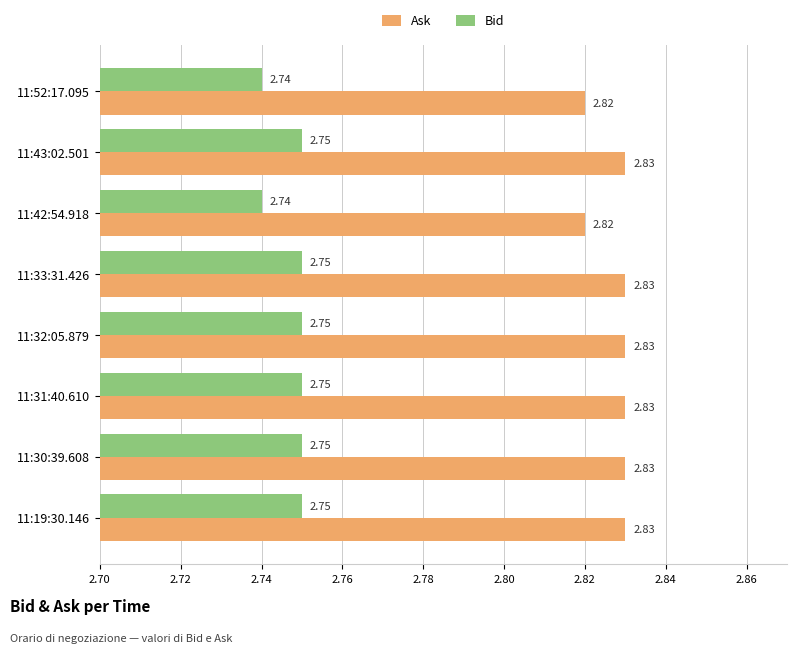

What are all the series names shown in the legend?

Ask, Bid